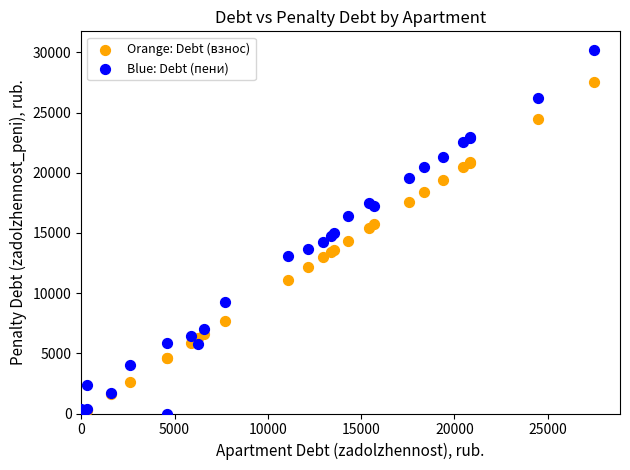

What are all the series names shown in the legend?

Orange: Debt (взнос), Blue: Debt (пени)